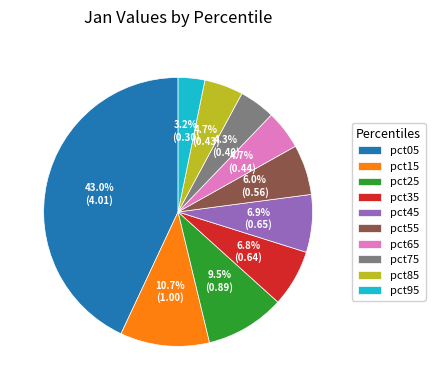

To the nearest percent, what is the difference between the pct95 and pct25 slice percentages?

6%